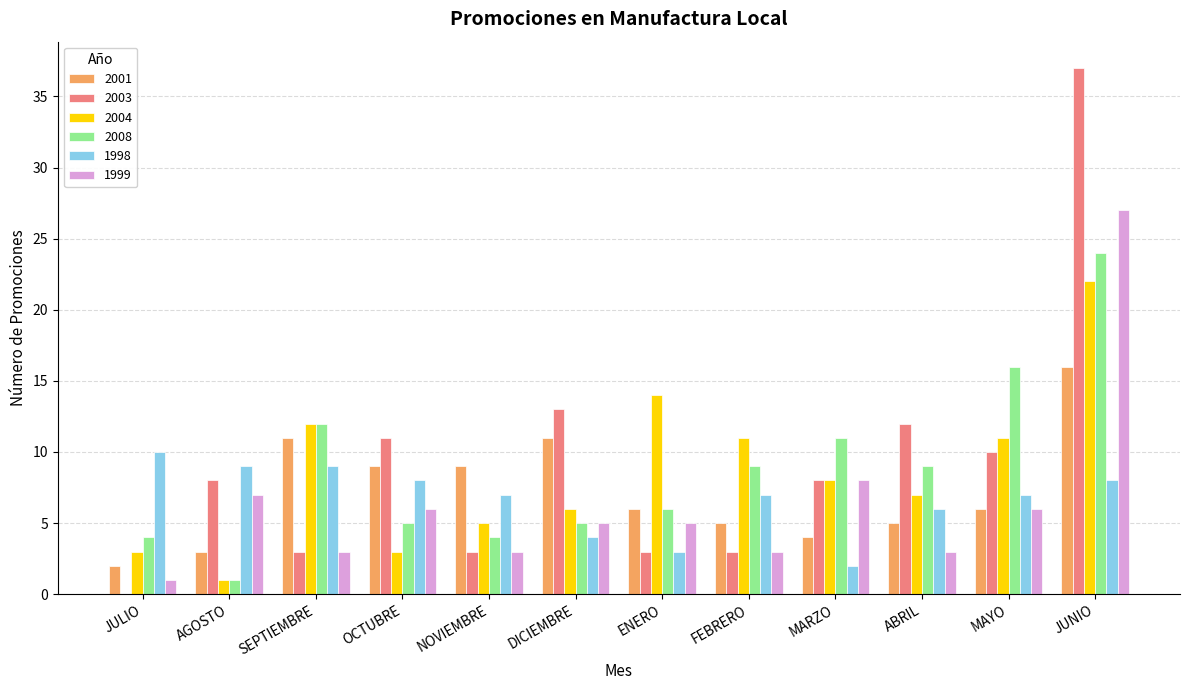

Which series has the largest range (max minus min)?

2003